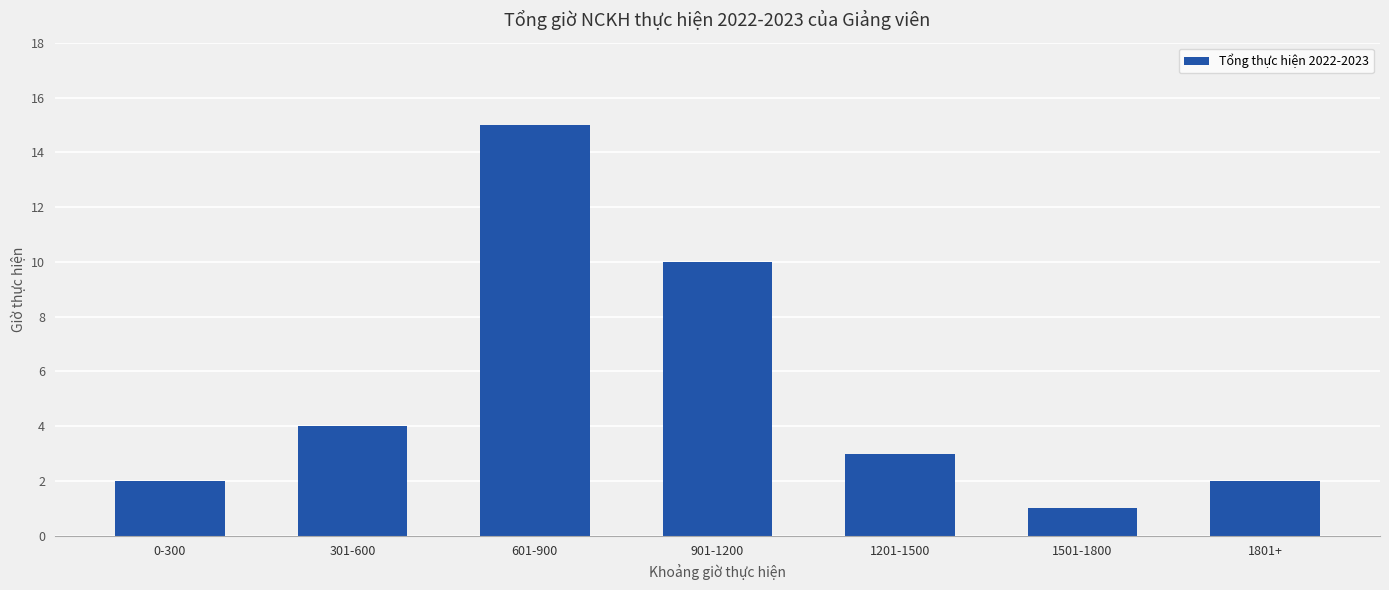

What is the greatest value displayed?

15